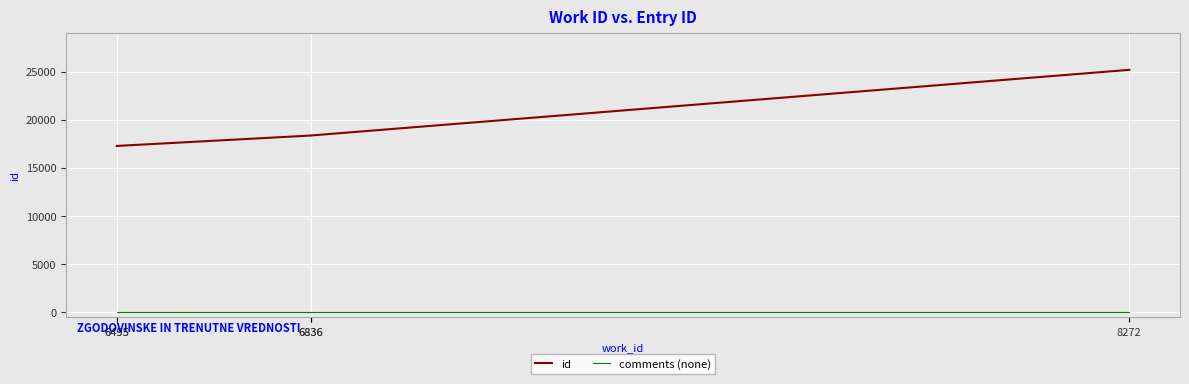

Rank the series at 6495 from lowest to highest value.

comments (none), id